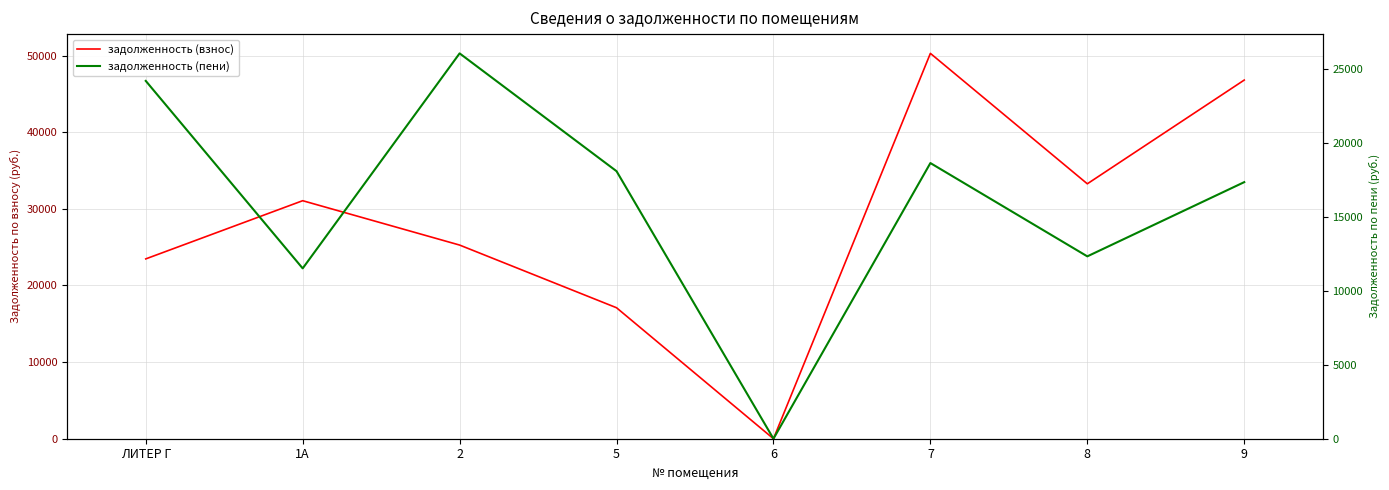

The задолженность (пени) series shows 12330.8 at 8. True or false?

True